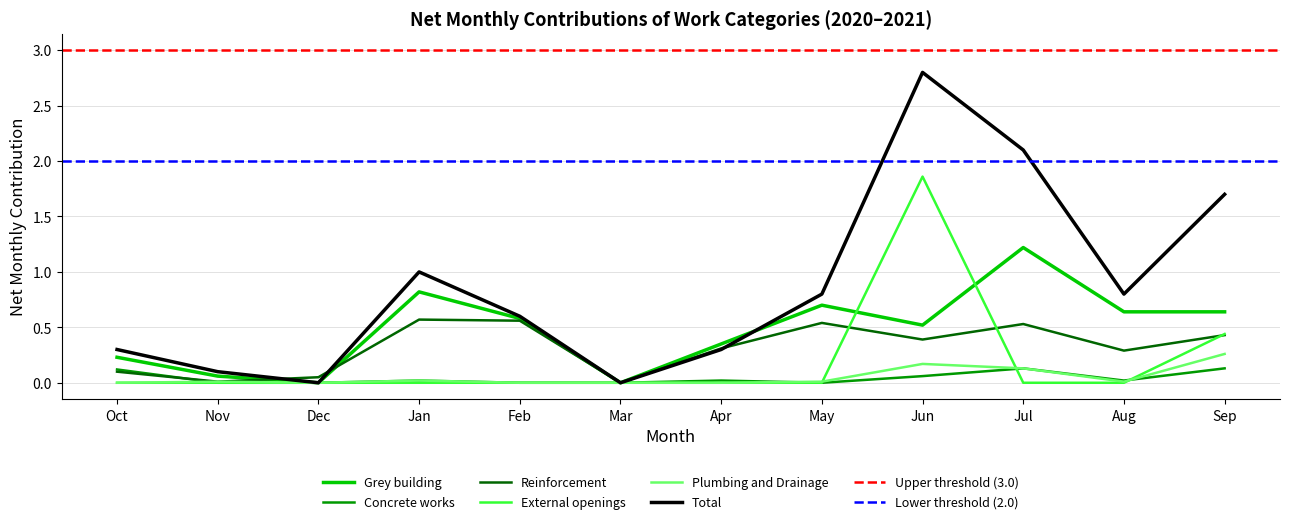

In Reinforcement, how many points are lower than both neighbors (excluding endpoints)?

4